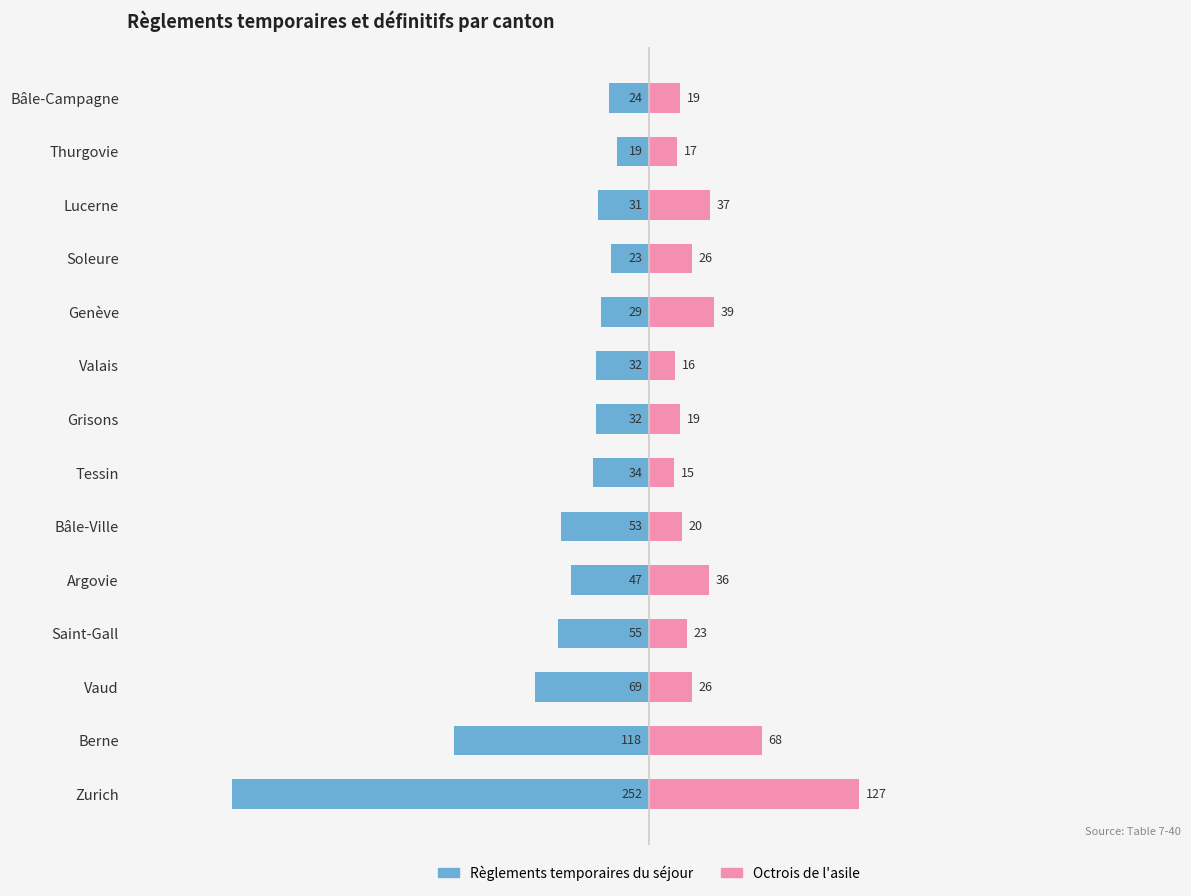

True or false: Règlements temporaires du séjour has a value of -14 at Tessin.

False